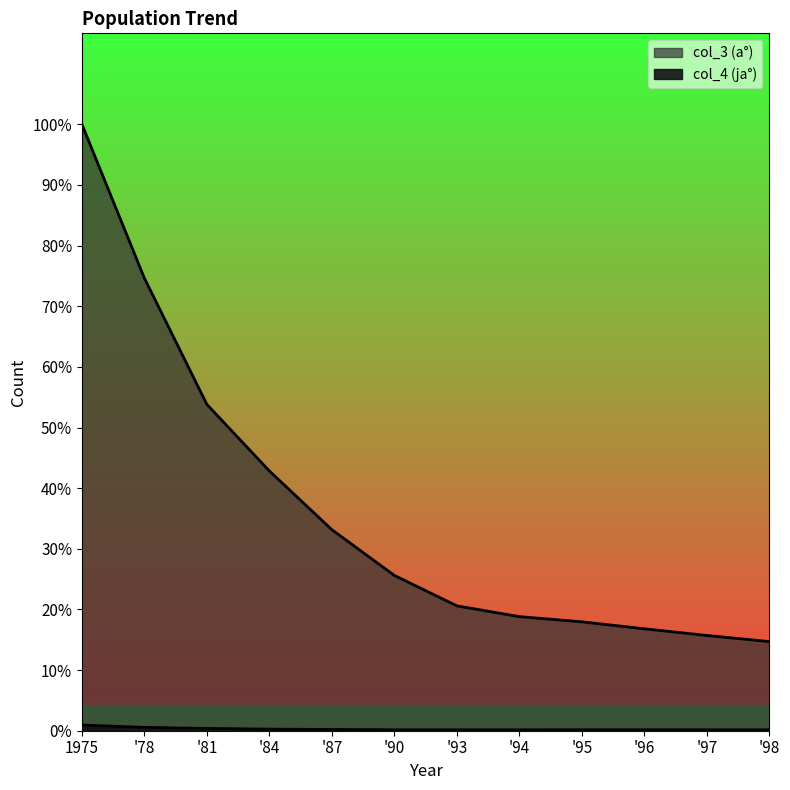

Reading left to right, what are all the values shown in this chart?

col_4 (ja°): 1975=758	'78=450	'81=306	'84=212	'87=169	'90=122	'93=114	'94=118	'95=127	'96=124	'97=122	'98=116
col_3 (a°): 1975=80936	'78=60396	'81=43550	'84=34668	'87=26832	'90=20726	'93=16666	'94=15228	'95=14534	'96=13607	'97=12713	'98=11896